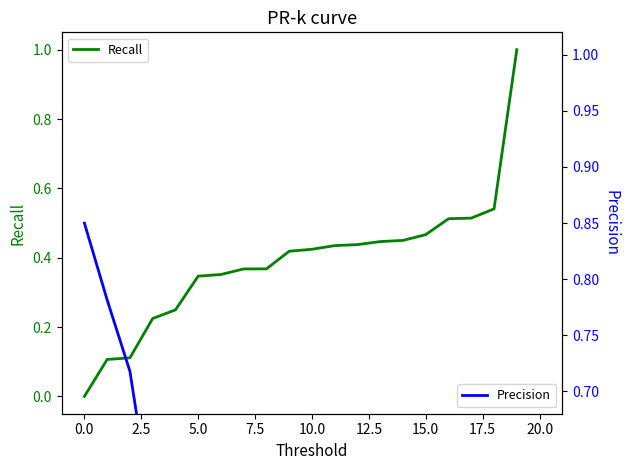

The Recall series shows 0.3 at 0.0. True or false?

False